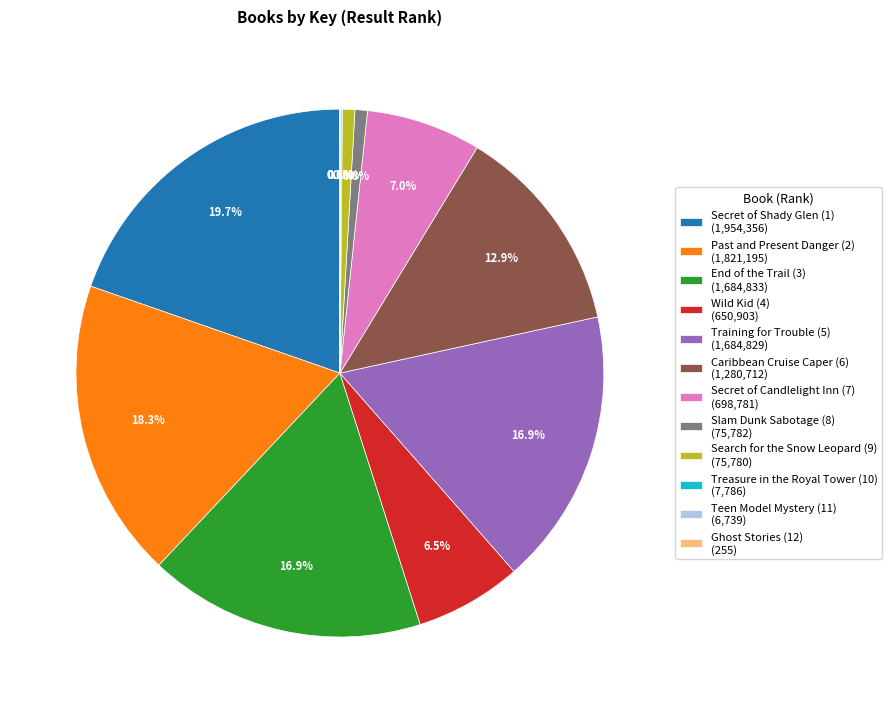

How much of the chart is everything except Slam Dunk Sabotage (8) (75,782)?

99.2%